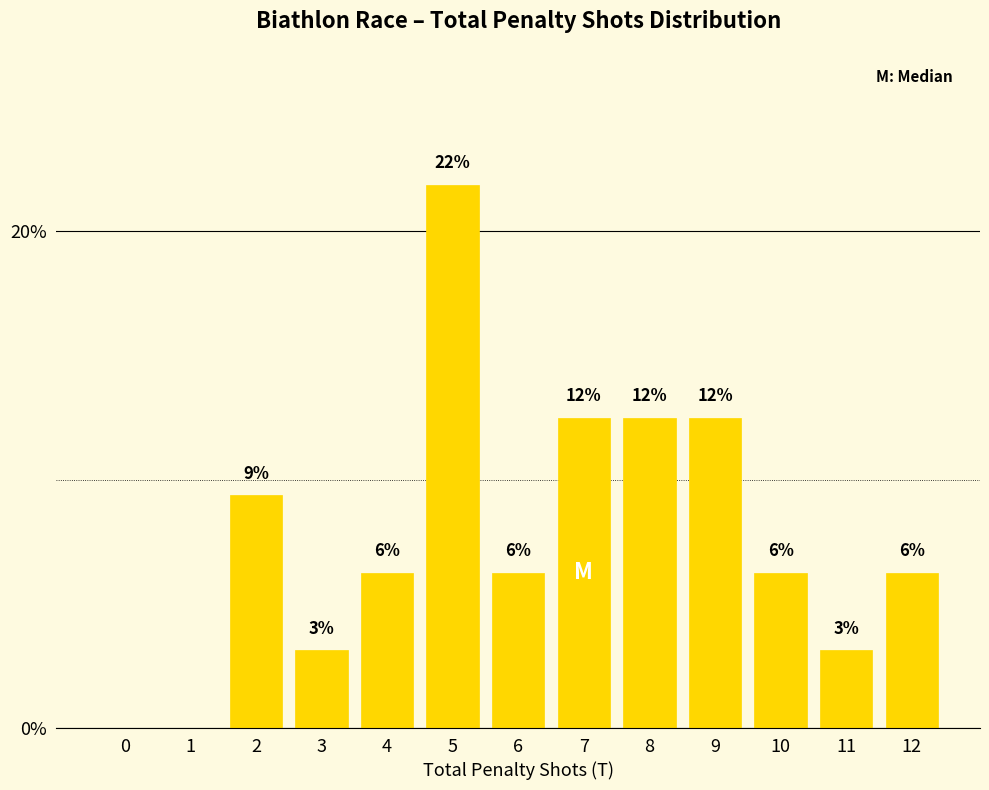

Are the bars horizontal?

No